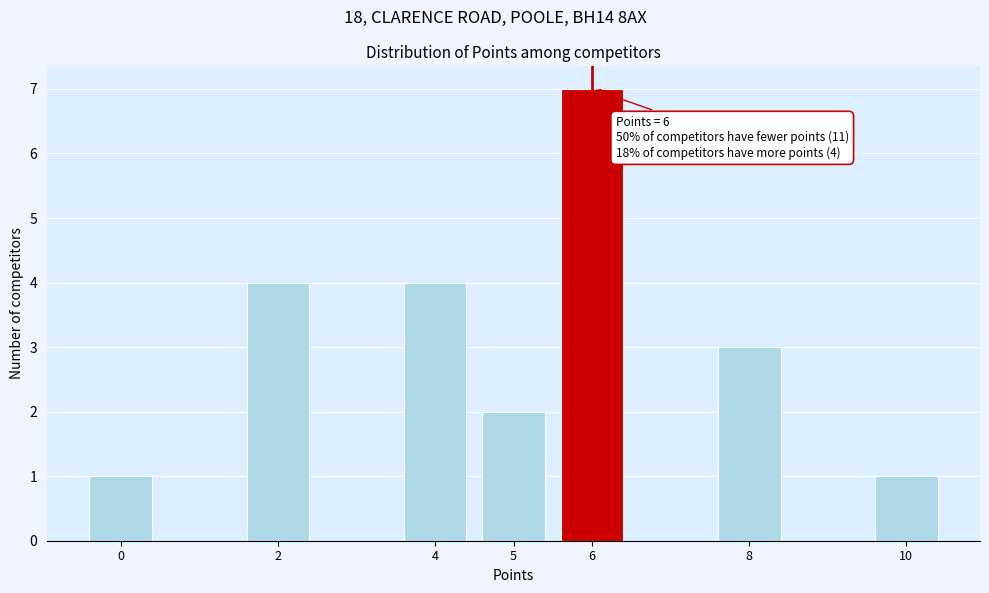

Reading right to left, transcribe all the data shown in this chart.

10=1	8=3	6=7	5=2	4=4	2=4	0=1